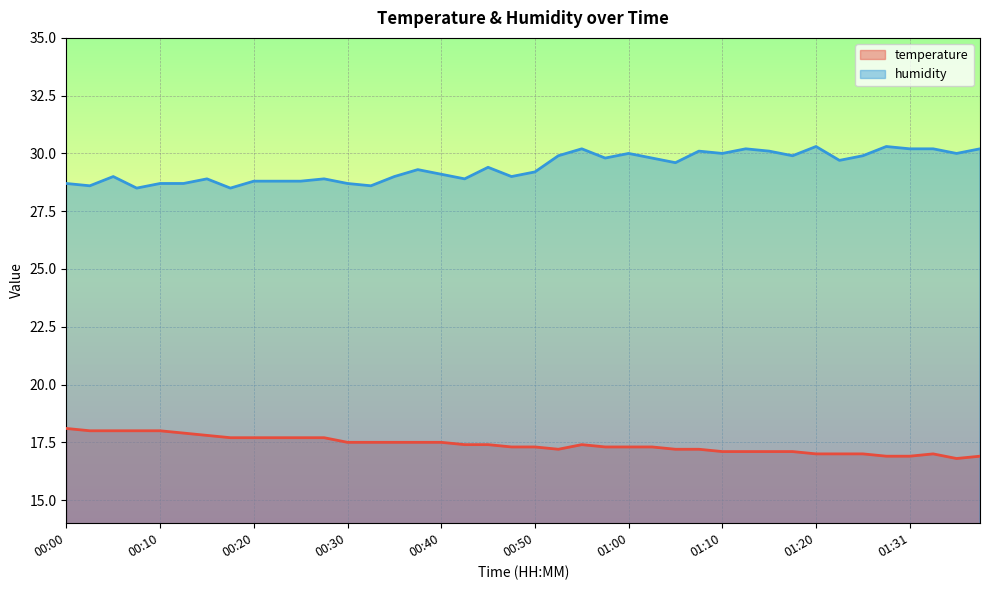

Which category has the lowest value in the humidity series?

00:07